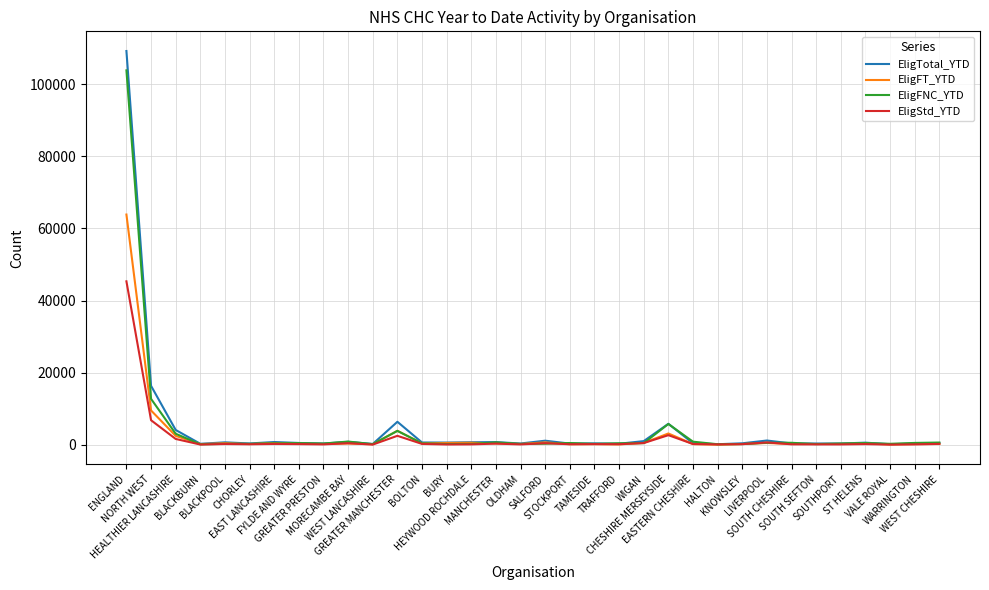

What is the sum of the EligFT_YTD values at BLACKPOOL and BLACKBURN?

662